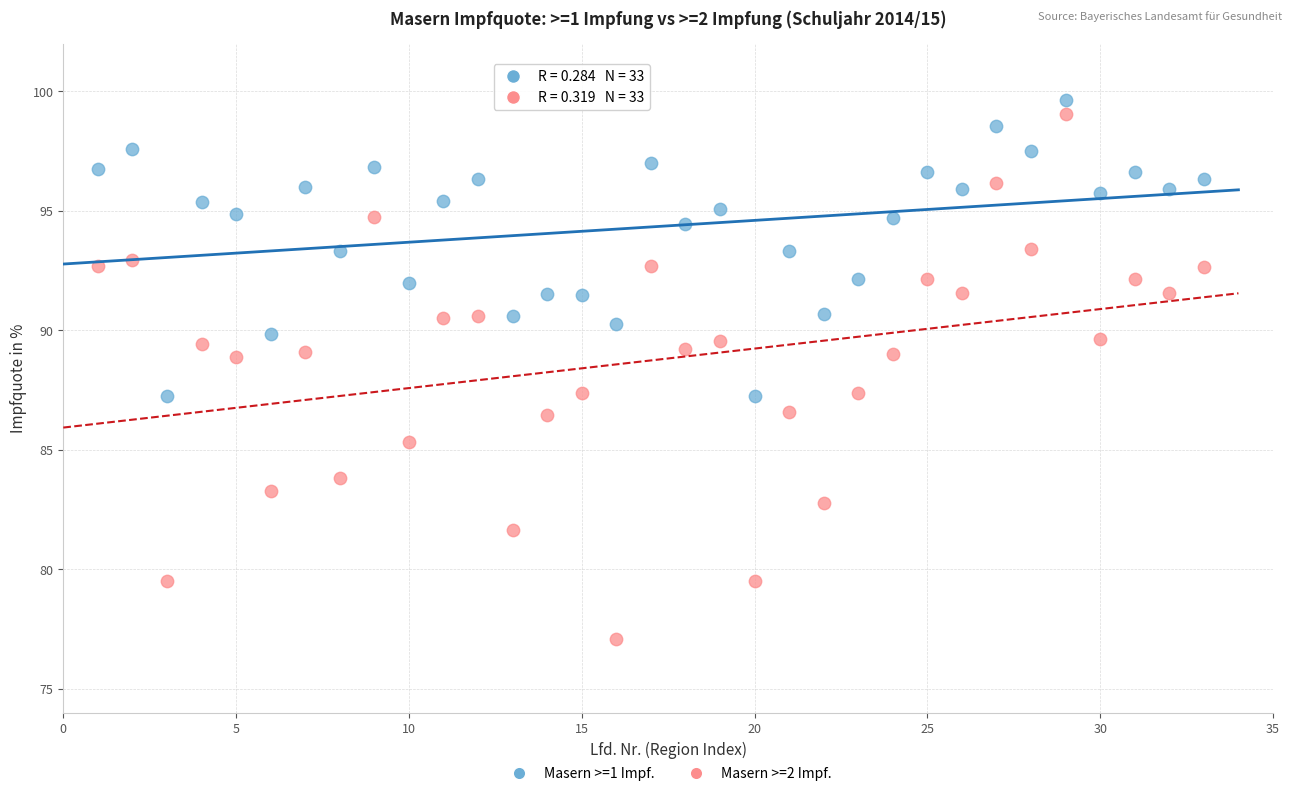

Which series reaches the minimum Y coordinate?

Masern >=2 Impf.